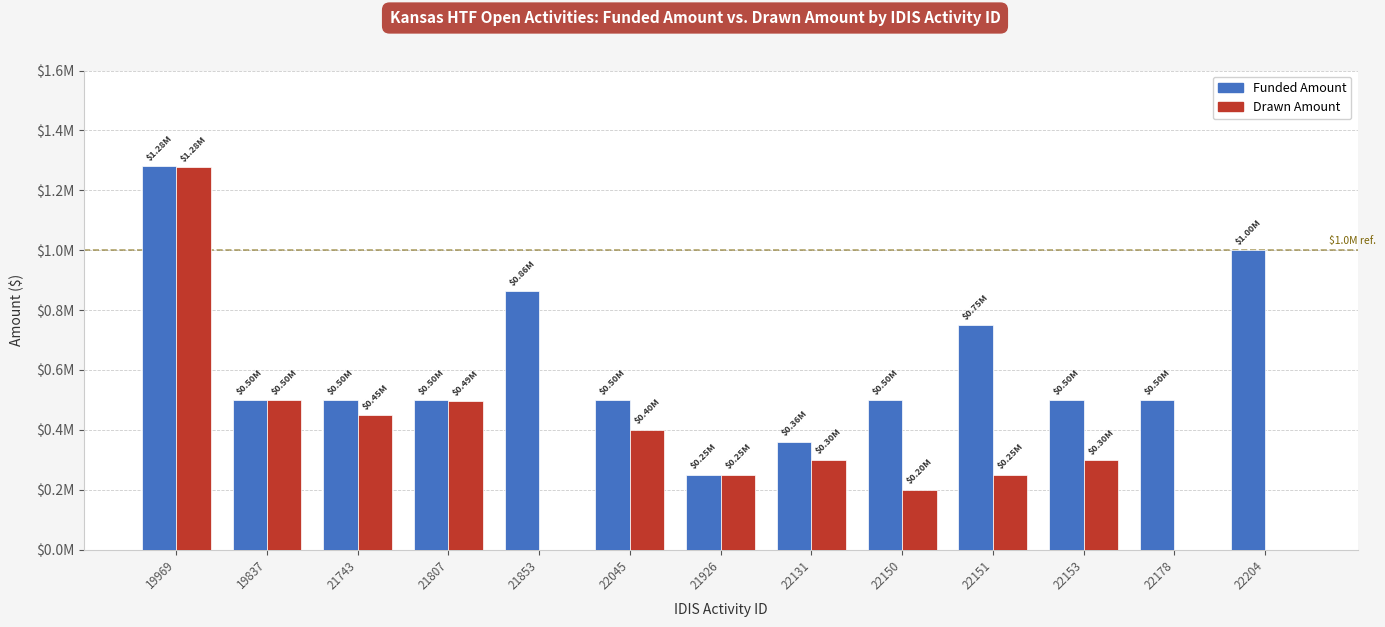

Between 21743 and 21853, which series saw the biggest shift?

Drawn Amount